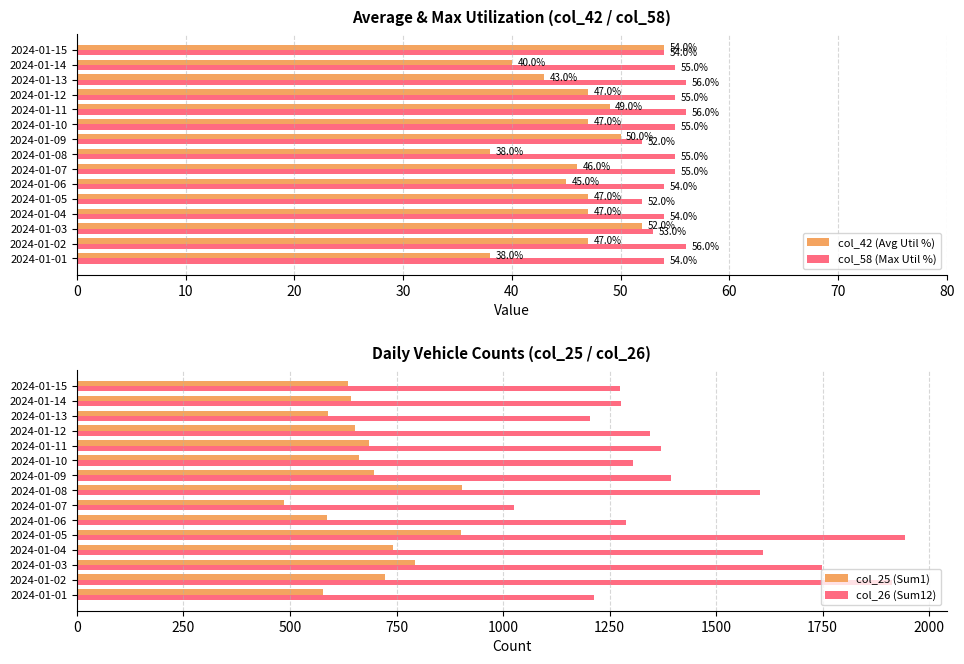

Which series has the widest spread of values?

col_26 (Sum12)